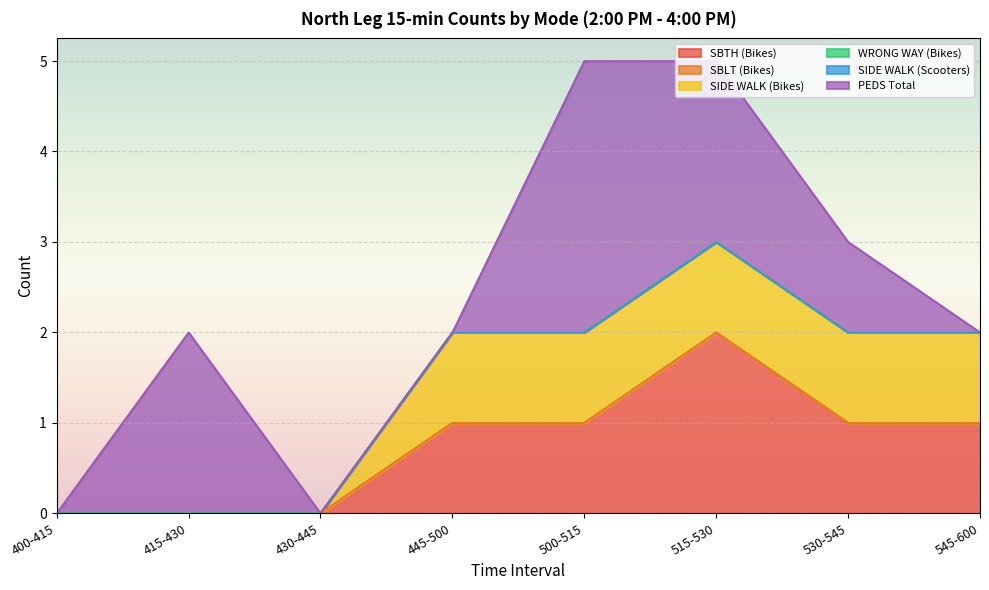

Between 545-600 and 445-500, which is larger?

545-600